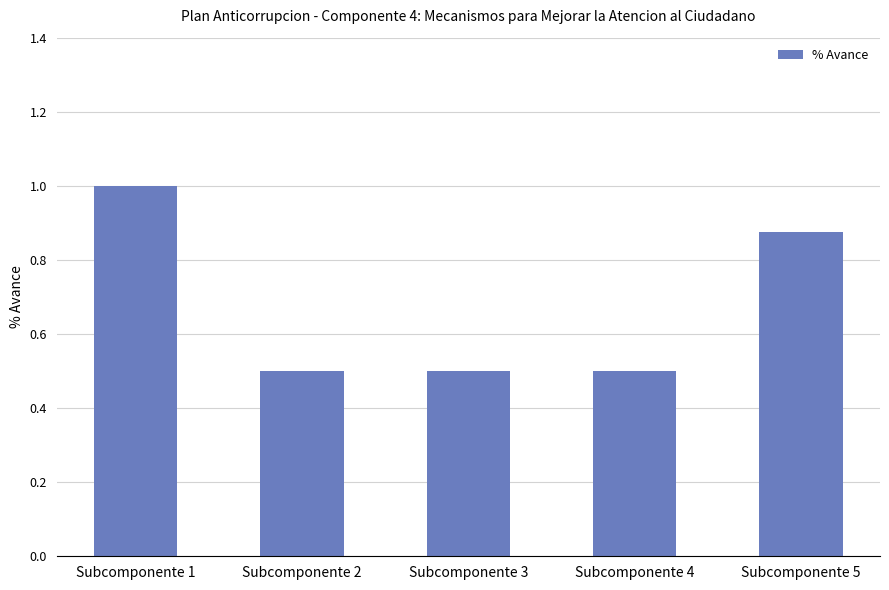

How many data points does each series have?

5